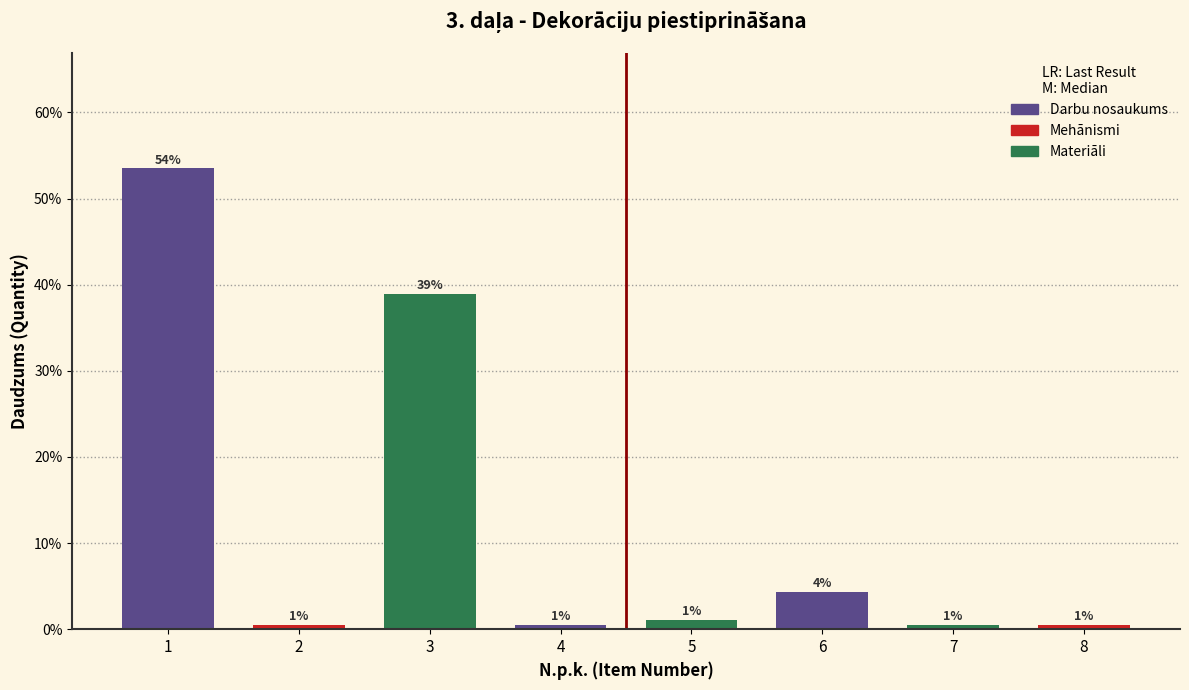

Are the bars horizontal?

No